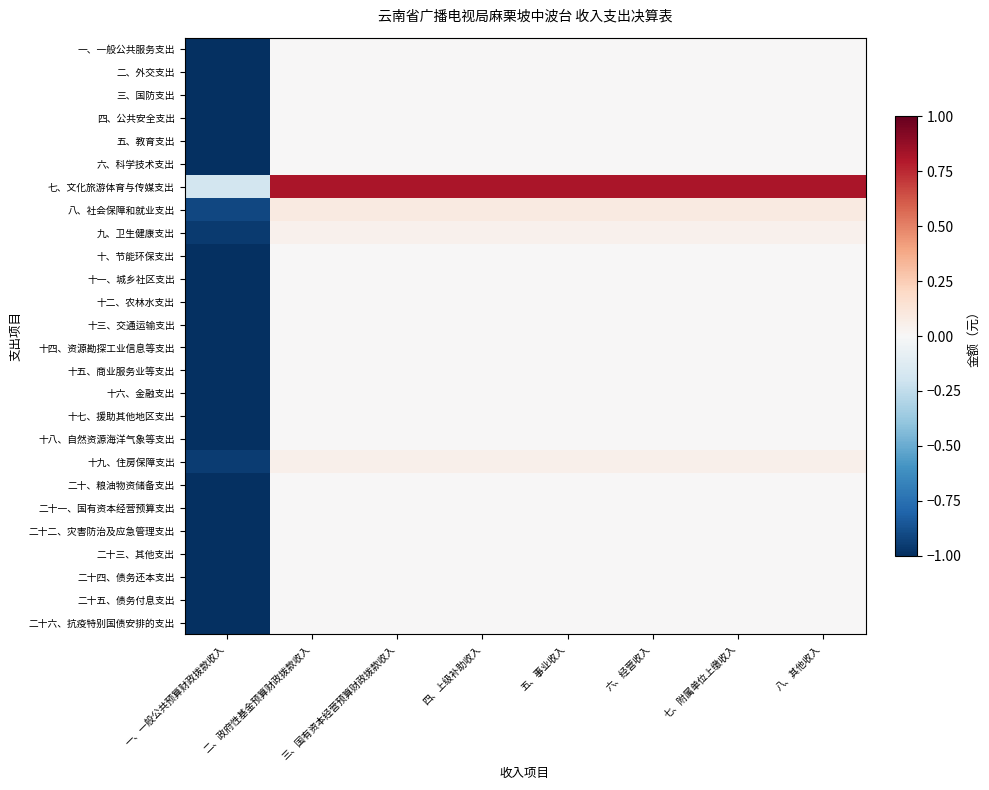

At how many categories does at least one series exceed 0?

7